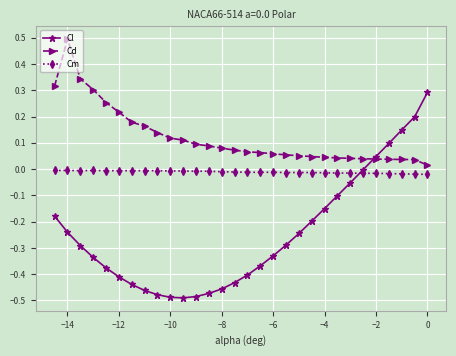

Which series has the largest total across all categories?

Cd